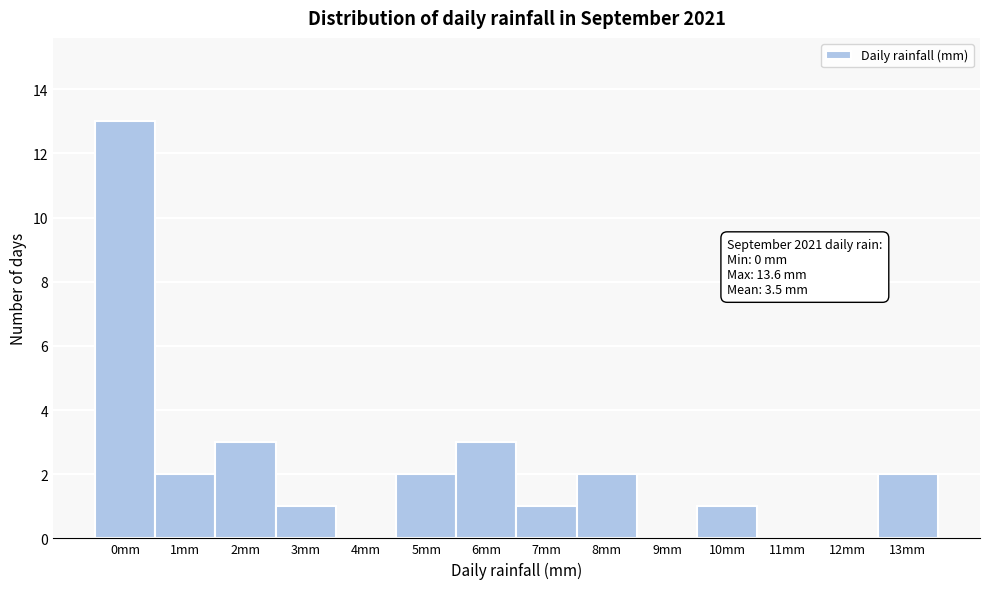

Reading right to left, transcribe all the data shown in this chart.

13mm=2	12mm=0	11mm=0	10mm=1	9mm=0	8mm=2	7mm=1	6mm=3	5mm=2	4mm=0	3mm=1	2mm=3	1mm=2	0mm=13